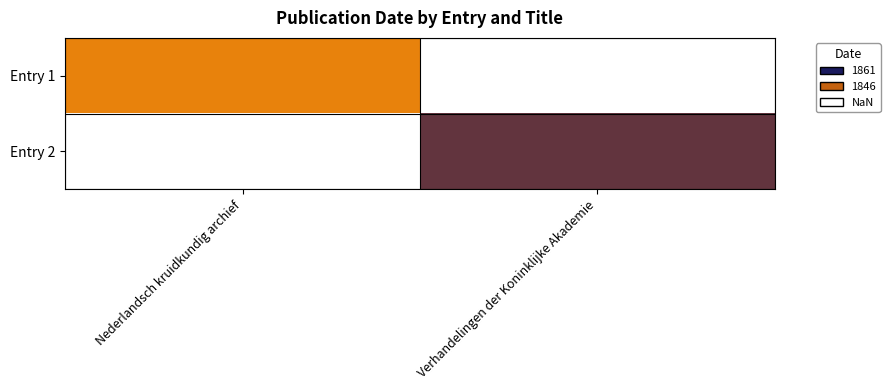

Is the value of Entry 1 at Verhandelingen der Koninklijke Akademie greater than the value of Entry 2 at Nederlandsch kruidkundig archief?

No